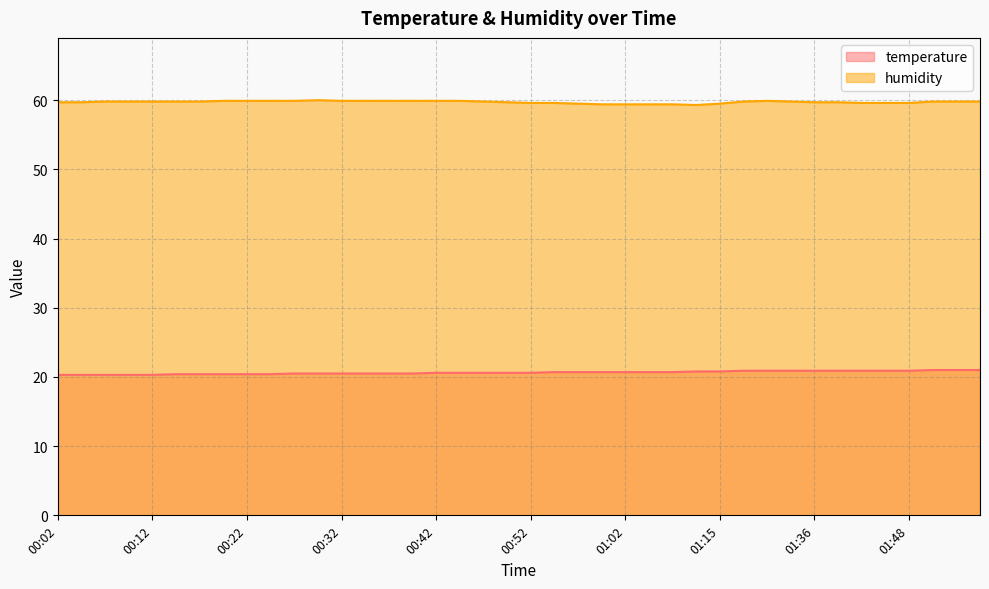

At 00:04, list the series in order from smallest to largest.

temperature, humidity